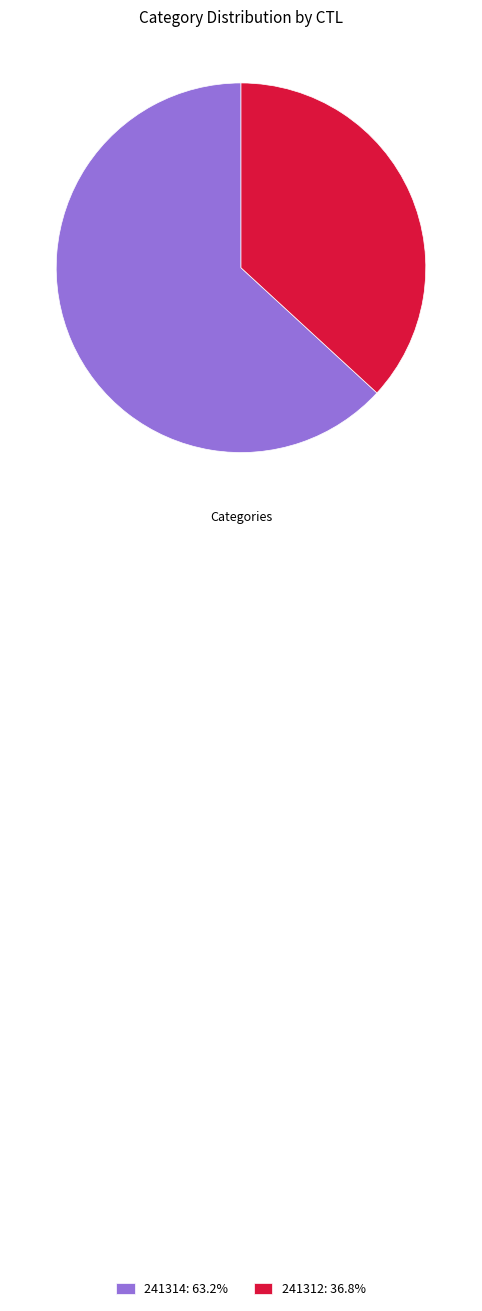

Does any single category account for the majority?

Yes